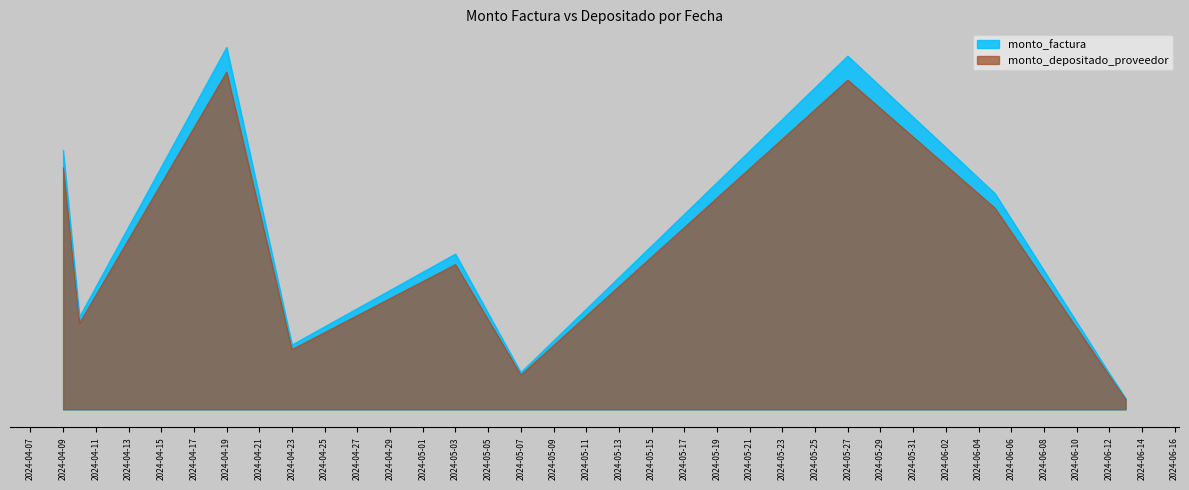

Which category has the lowest value across all series?

2024-06-13